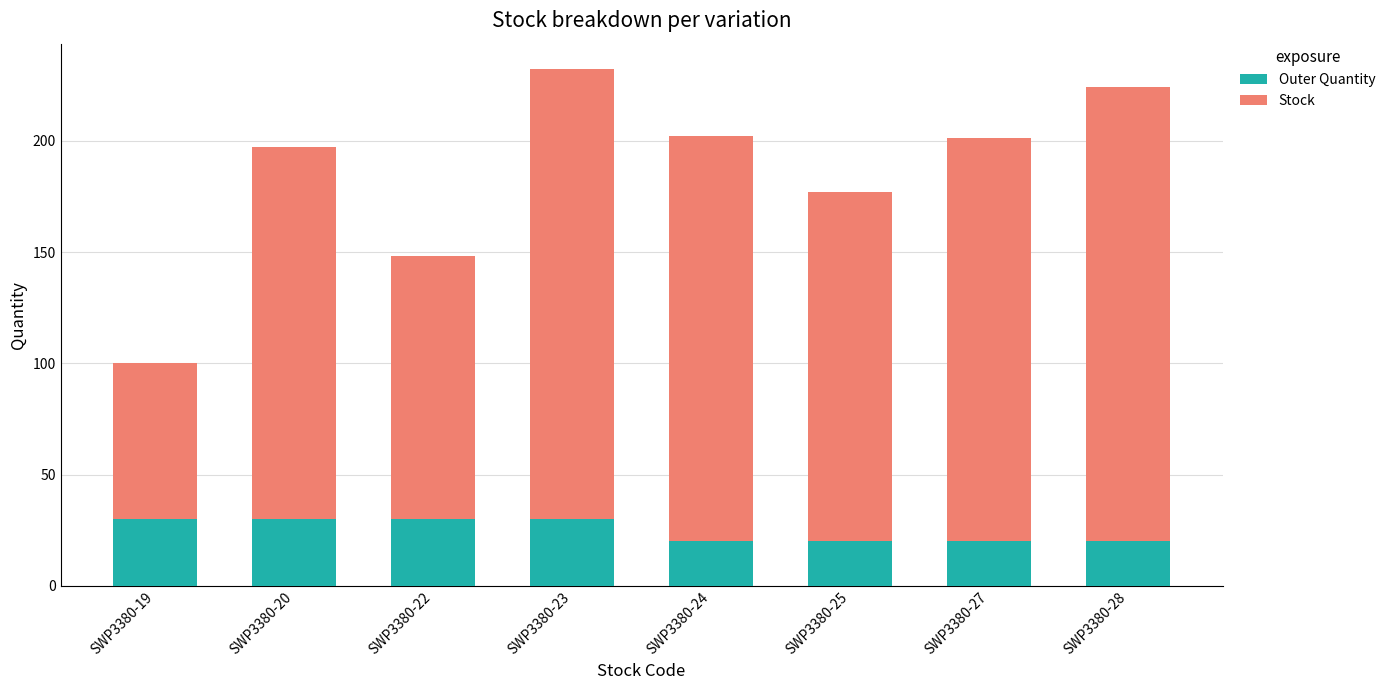

True or false: Outer Quantity has a value of 45 at SWP3380-20.

False